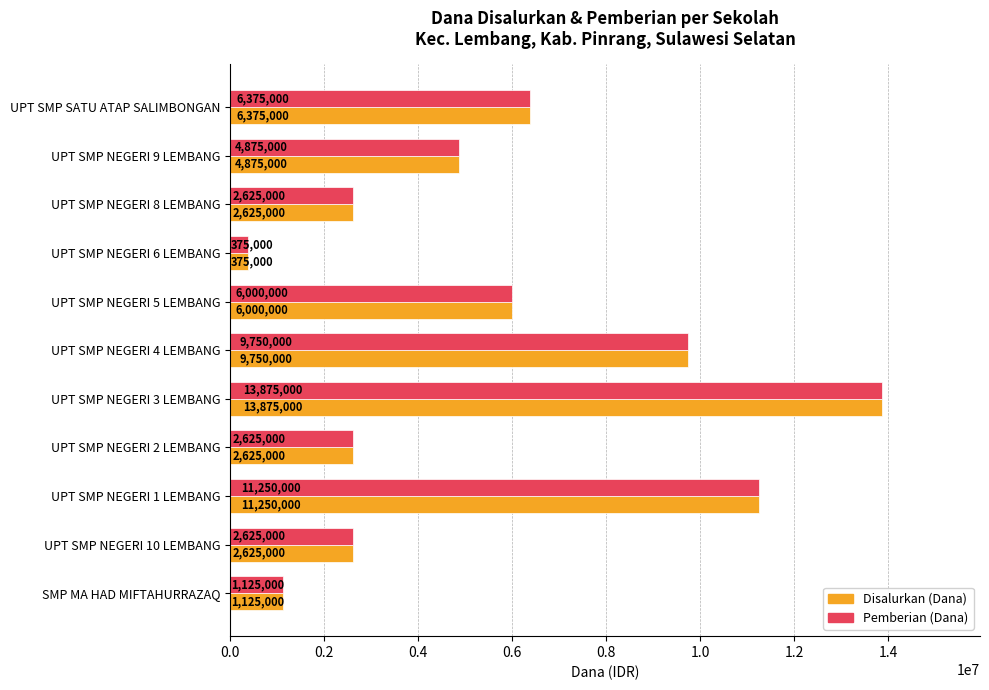

Which label corresponds to the largest value in the chart?

UPT SMP NEGERI 3 LEMBANG